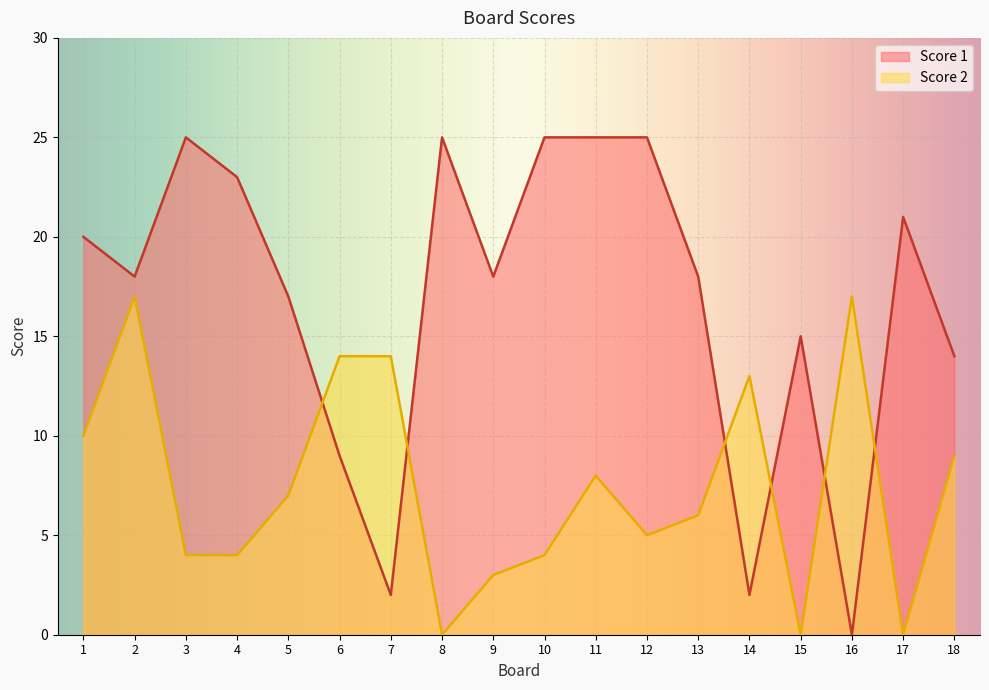

Reading left to right, transcribe all the data shown in this chart.

Score 1: 20	18	25	23	17	9	2	25	18	25	25	25	18	2	15	0	21	14
Score 2: 10	17	4	4	7	14	14	0	3	4	8	5	6	13	0	17	0	9